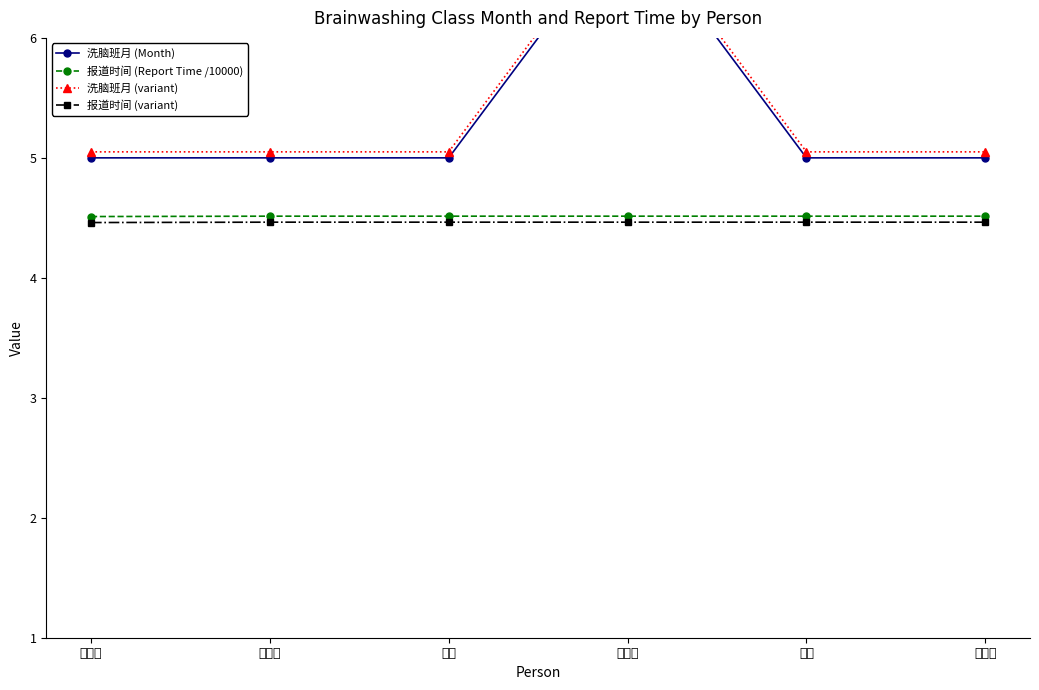

At which category does the chart reach its peak across all series?

刘淑芳